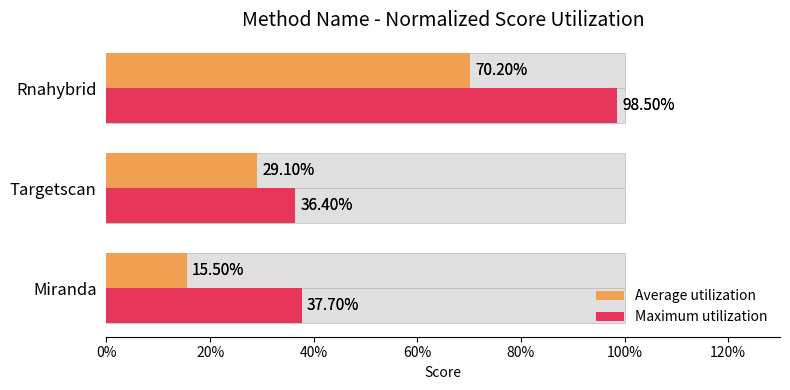

Rank the series by their average value, from highest to lowest.

Maximum utilization, Average utilization